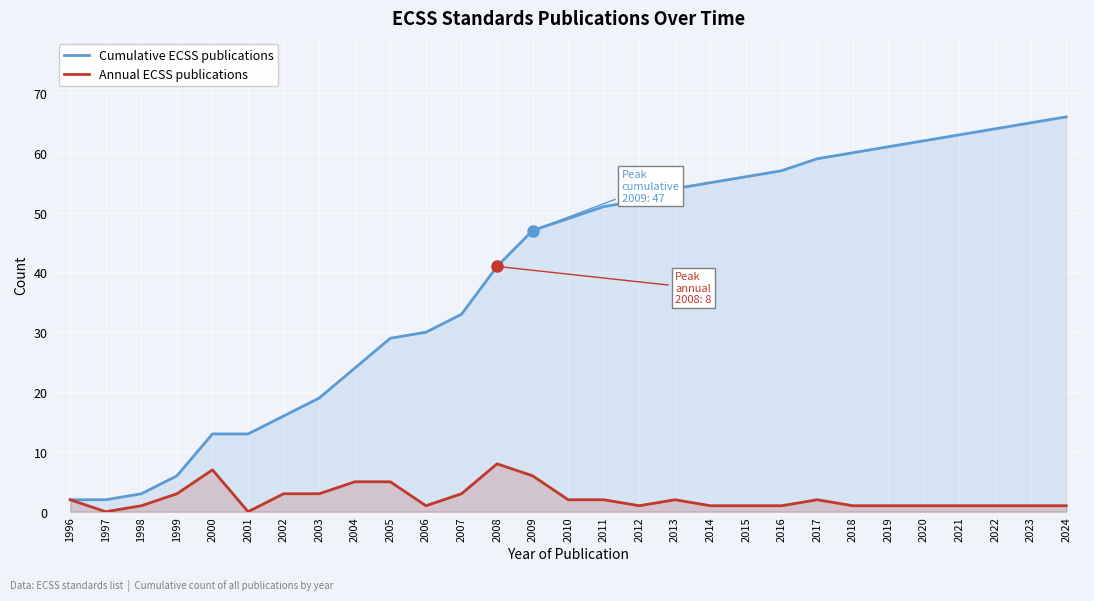

Rank the categories by Cumulative ECSS publications value from lowest to highest.

1996, 1997, 1998, 1999, 2000, 2001, 2002, 2003, 2004, 2005, 2006, 2007, 2008, 2009, 2010, 2011, 2012, 2013, 2014, 2015, 2016, 2017, 2018, 2019, 2020, 2021, 2022, 2023, 2024